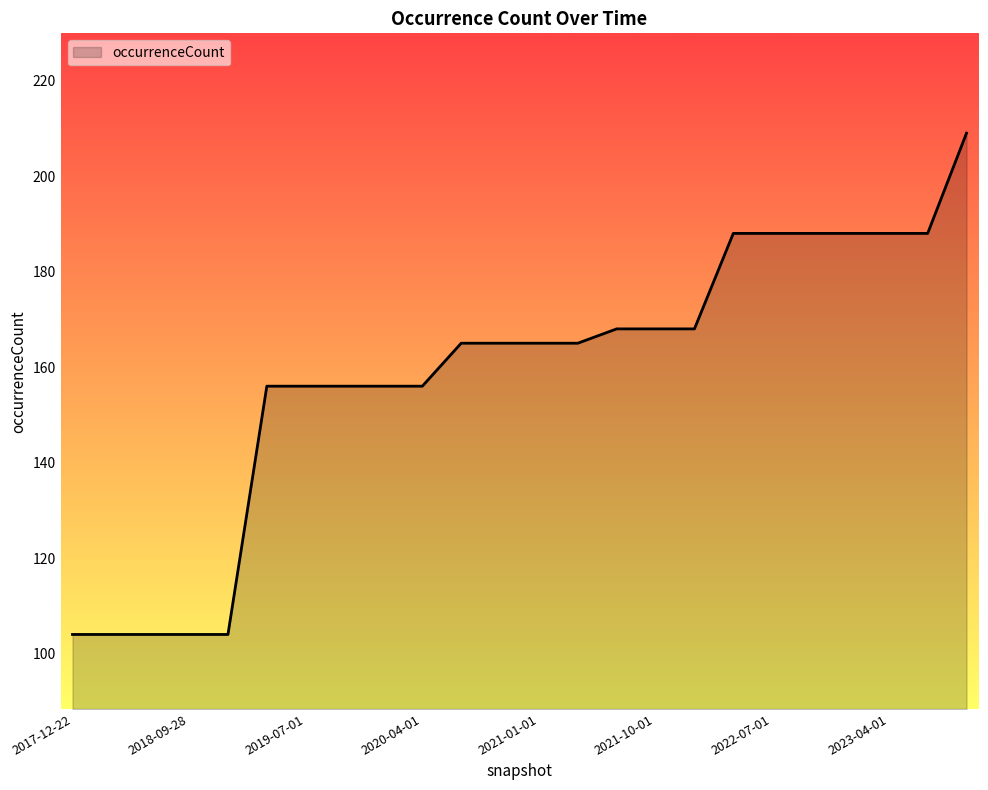

What is the difference between the maximum and minimum values?

105